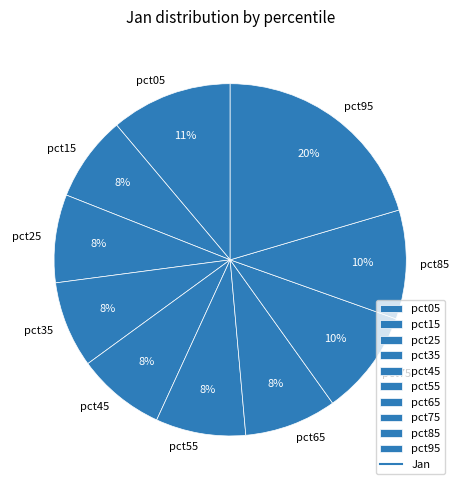

The pct95 slice represents 12% of the pie. True or false?

False